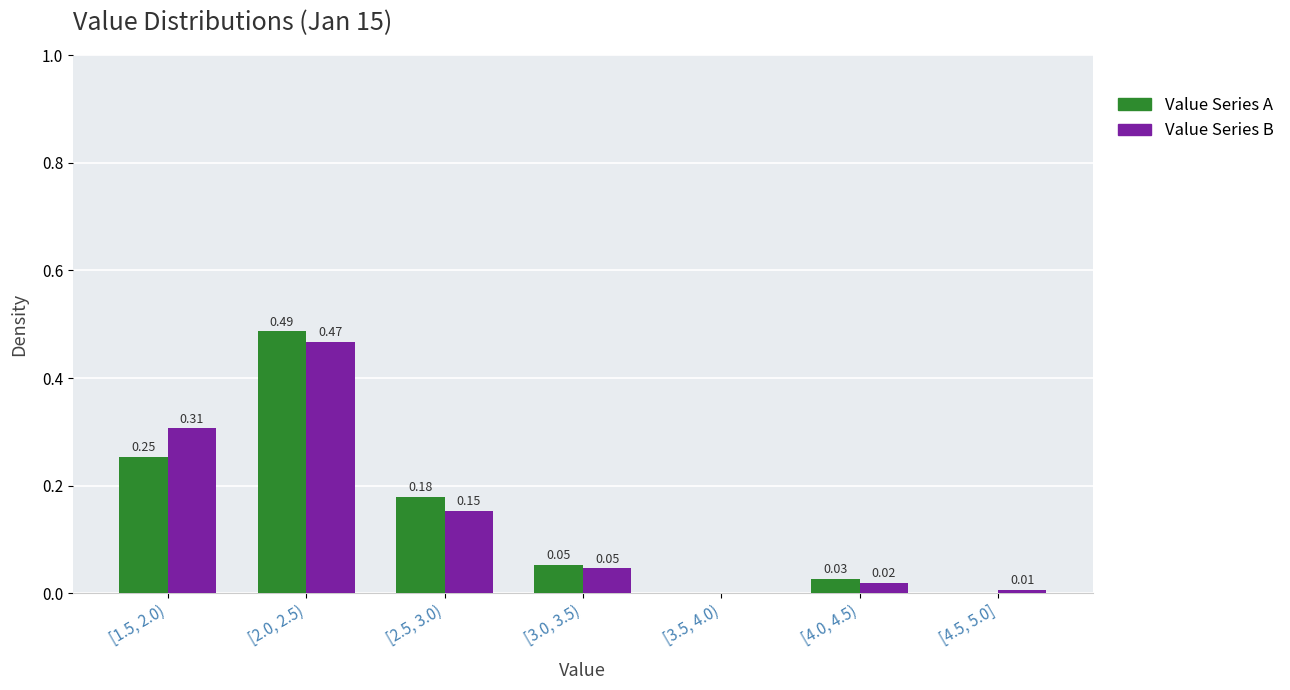

At which category is the sum across all series the highest?

[2.0, 2.5)